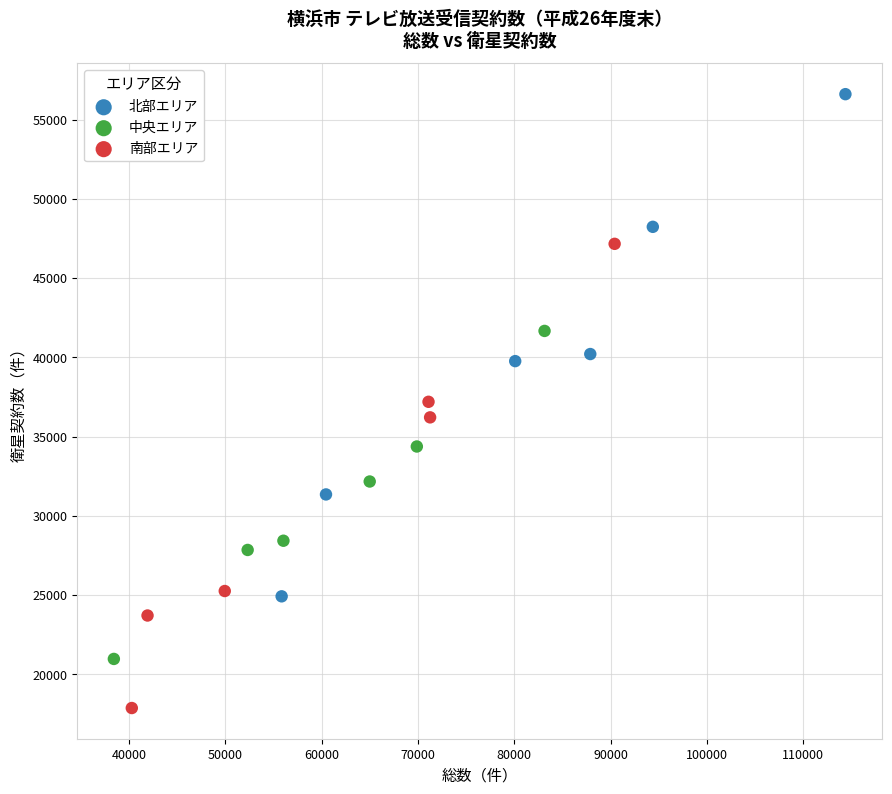

Which series reaches the maximum Y coordinate?

北部エリア